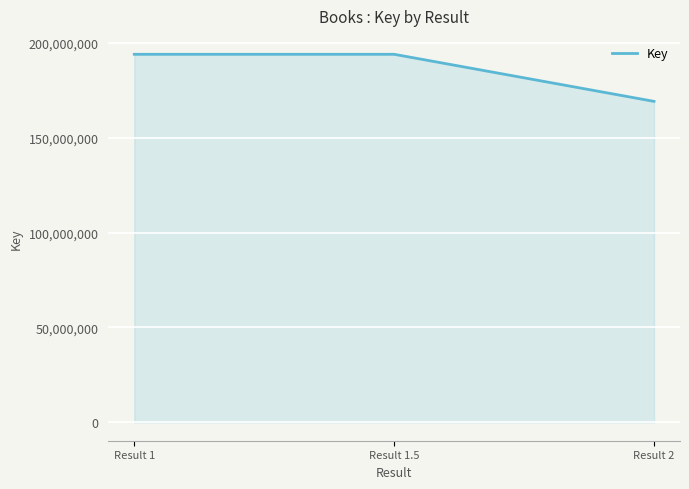

Between Result 1 and Result 2, which is larger?

Result 1